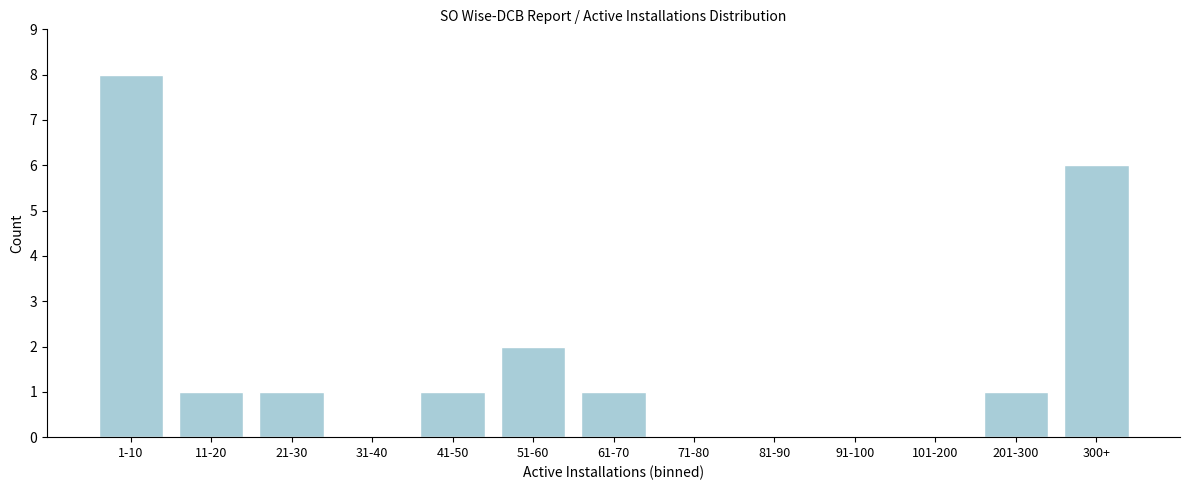

Reading left to right, what are all the values shown in this chart?

1-10=8	11-20=1	21-30=1	31-40=0	41-50=1	51-60=2	61-70=1	71-80=0	81-90=0	91-100=0	101-200=0	201-300=1	300+=6